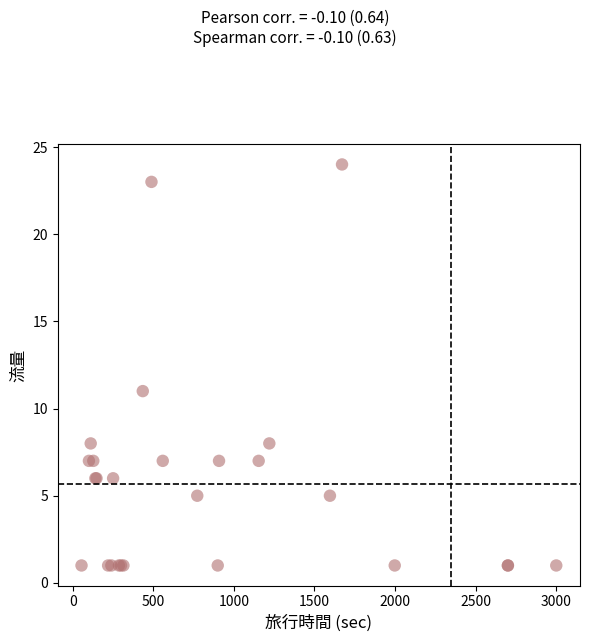

What Y value in the scatter plot is closest to 12?

11